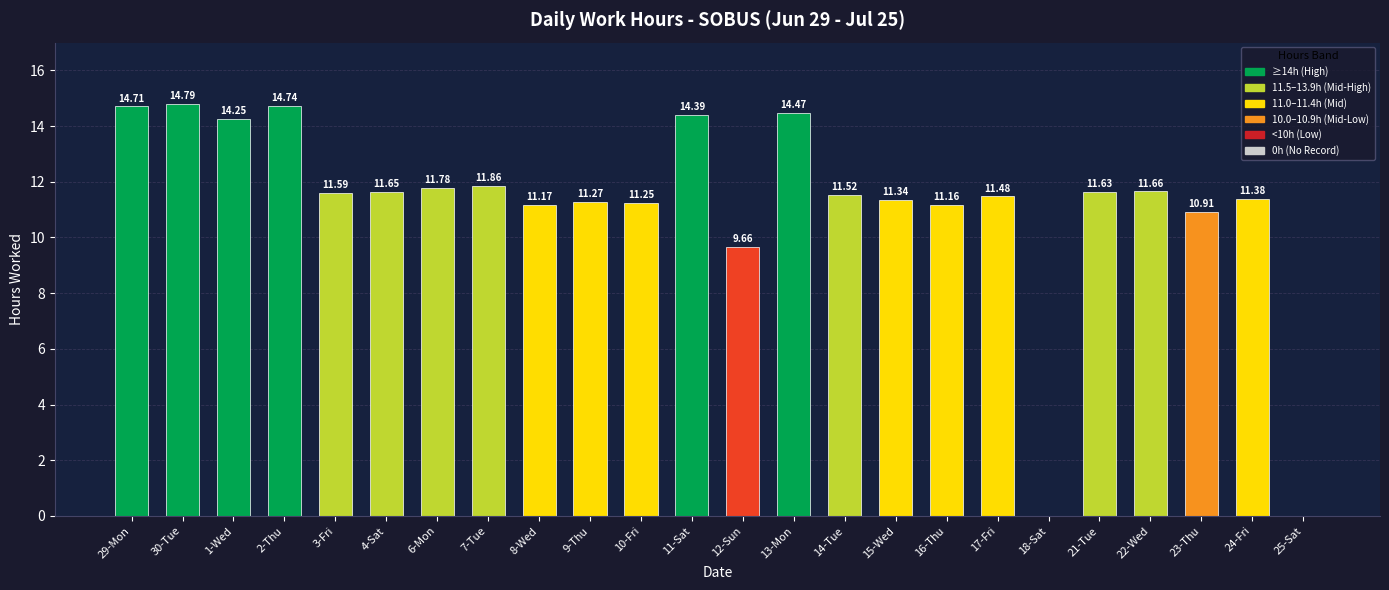

What is the sum of all values?

268.7